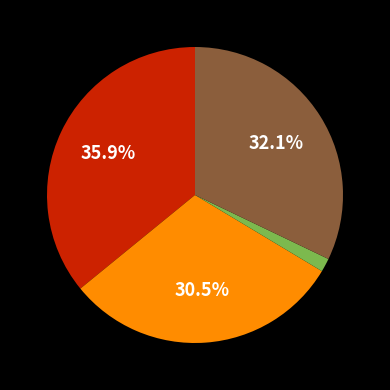

Is there any slice that represents more than half of the pie?

No